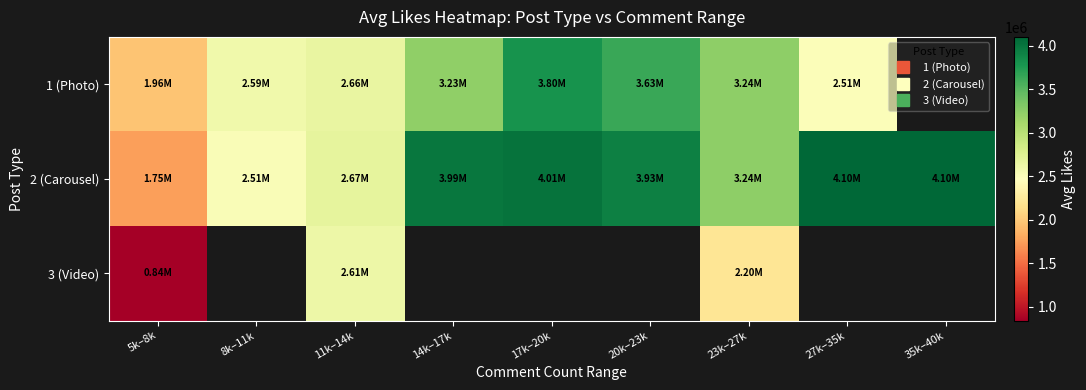

Read the 2 (Carousel) value at 5k–8k.

1747739.5